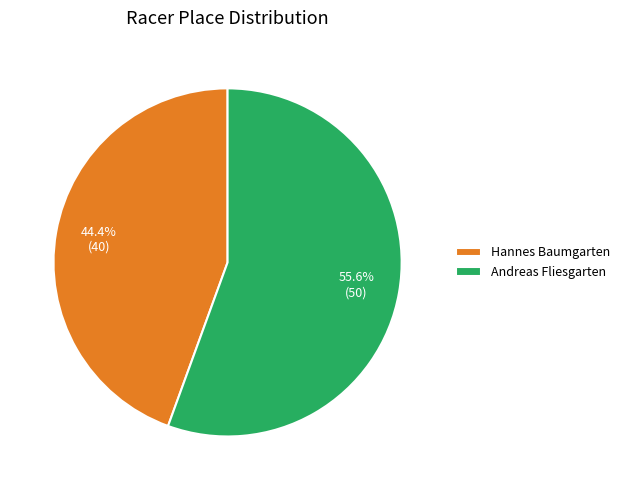

Which slice represents more than half of the pie?

Andreas Fliesgarten